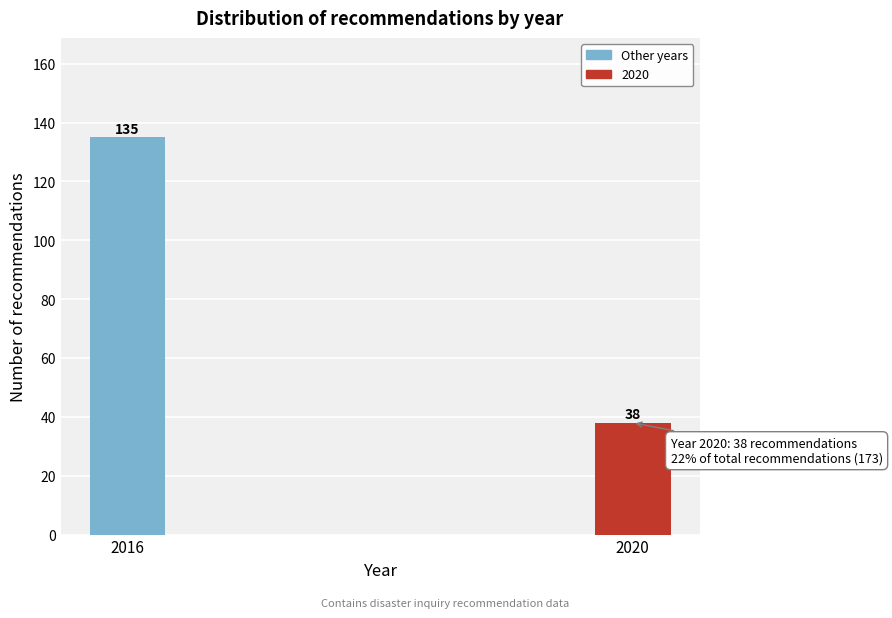

Reading left to right, extract all data points from this chart.

135	38